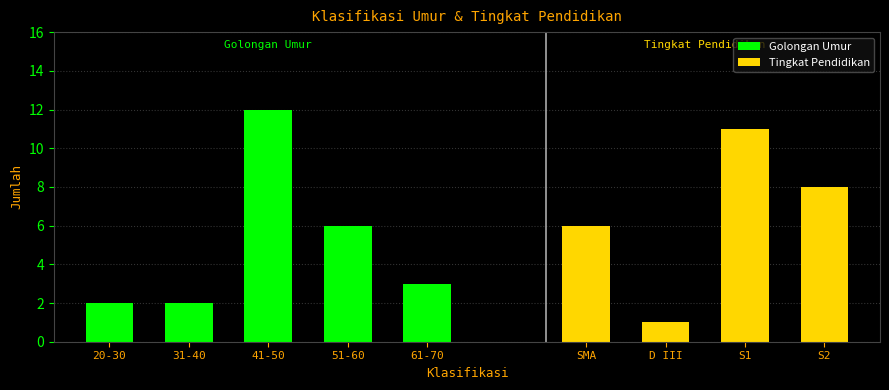

At which label does the data first exceed 3?

41-50